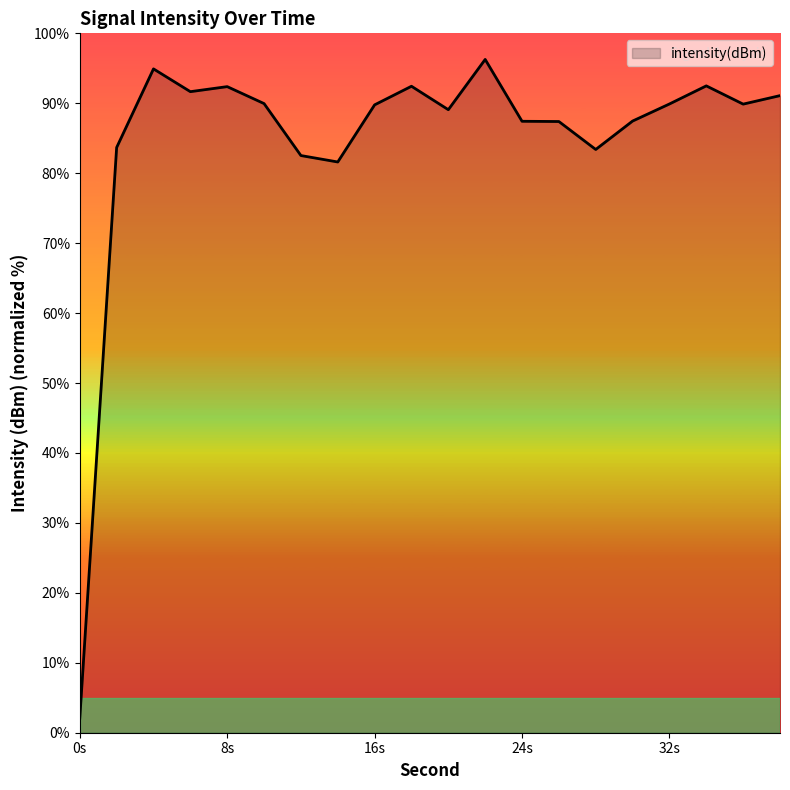

What is the difference between the maximum and minimum values?

94.2